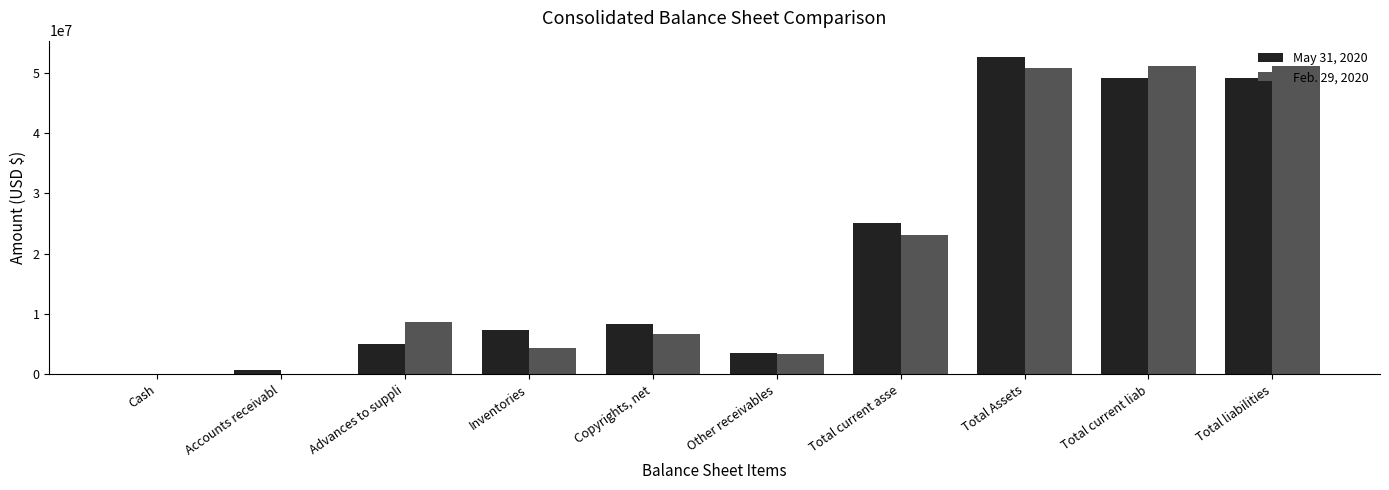

At which category is the sum across all series the highest?

Total Assets